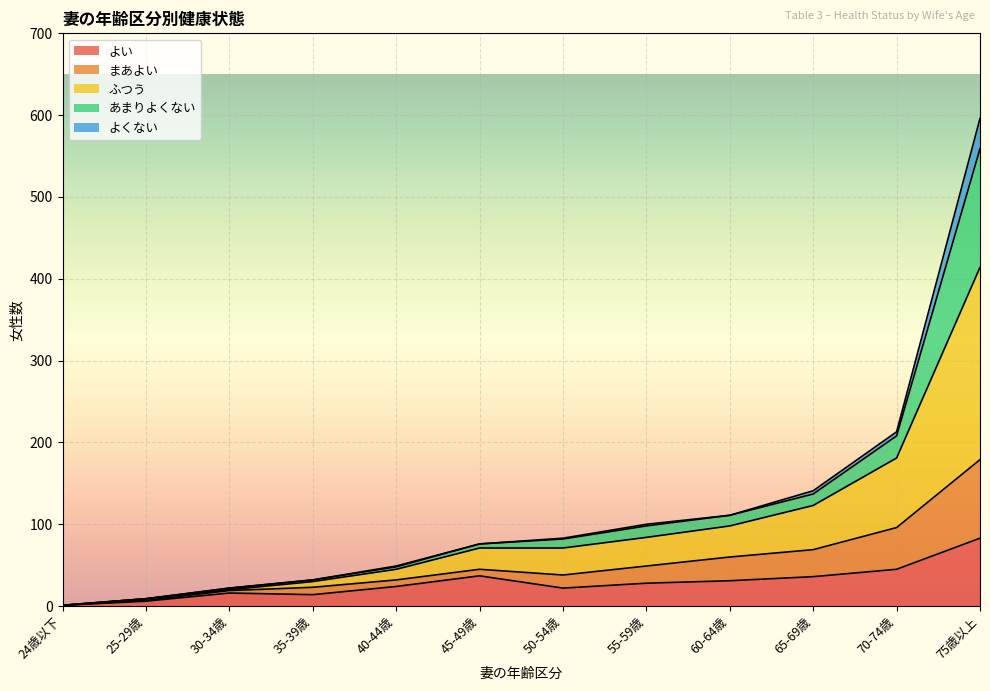

Which series changed the most between 35-39歳 and 75歳以上?

ふつう